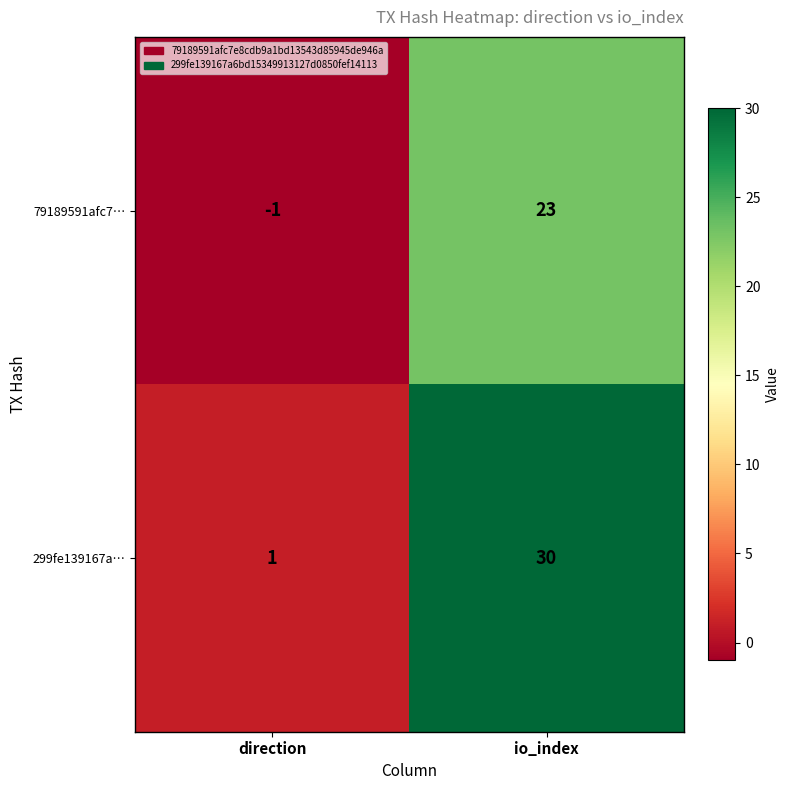

List the series in order of their overall mean, lowest first.

79189591afc7…, 299fe139167a…